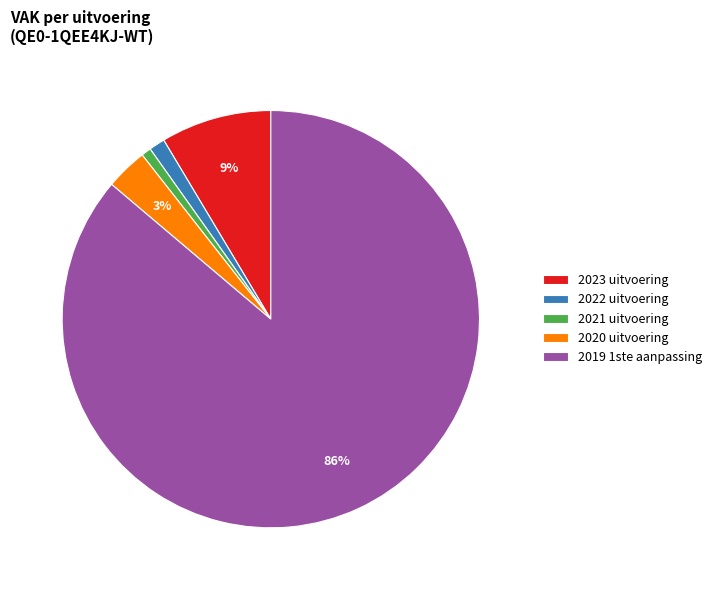

Which has a higher value, 2020 uitvoering or 2023 uitvoering?

2023 uitvoering